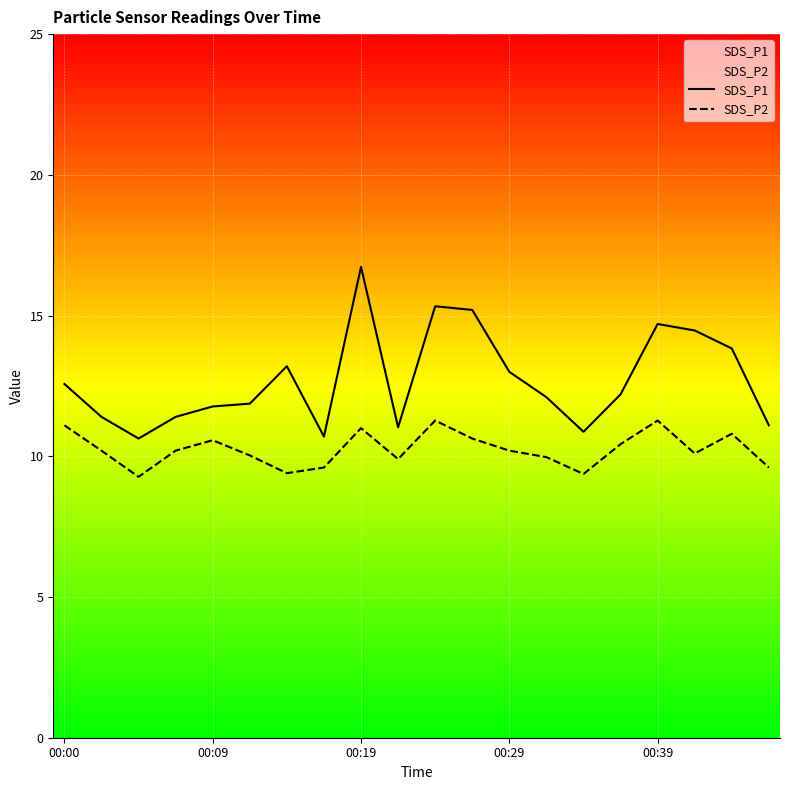

Is the value of SDS_P1 at 7 greater than the value of SDS_P2 at 7?

Yes